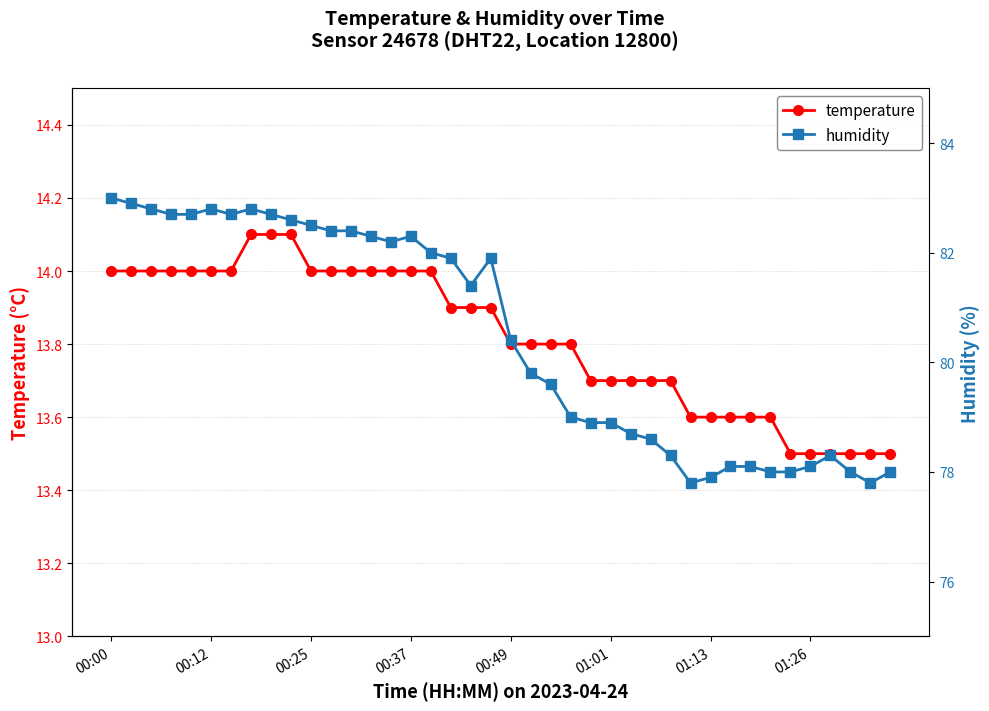

List the series in order of their overall mean, lowest first.

temperature, humidity